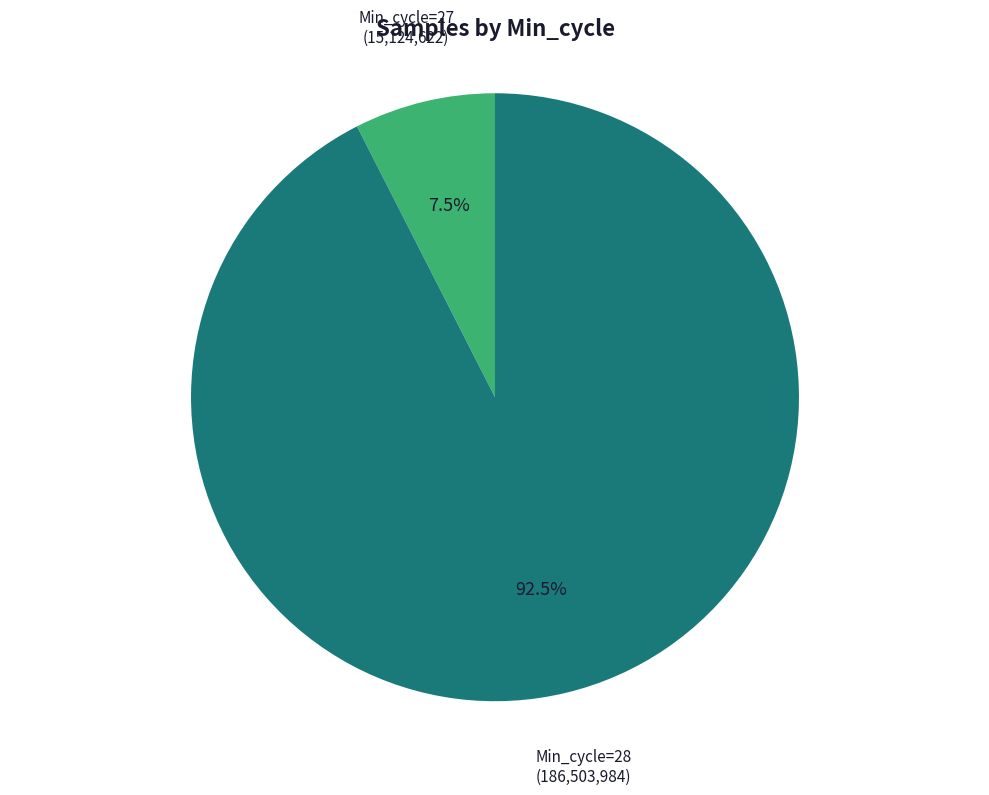

Does any single category account for the majority?

Yes